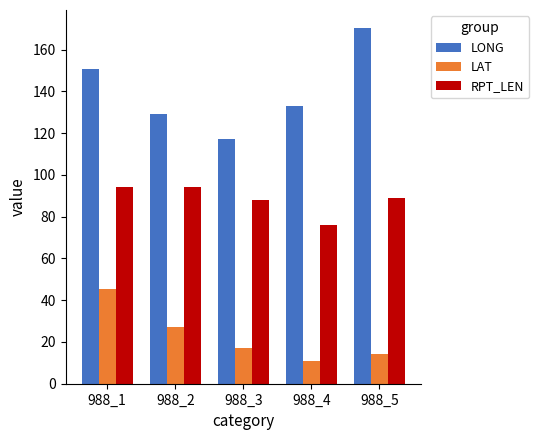

List the series in order of their peak value, highest first.

LONG, RPT_LEN, LAT